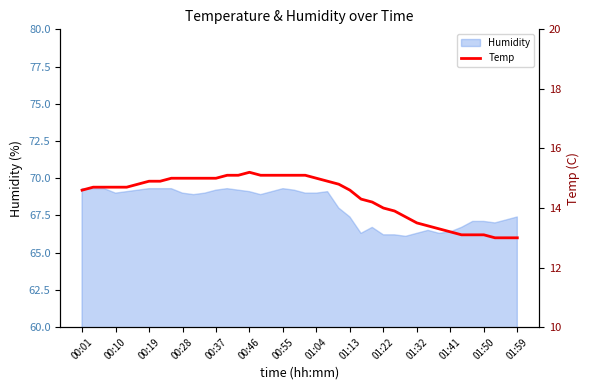

Is it true that Humidity equals 67.4 at 01:13?

True